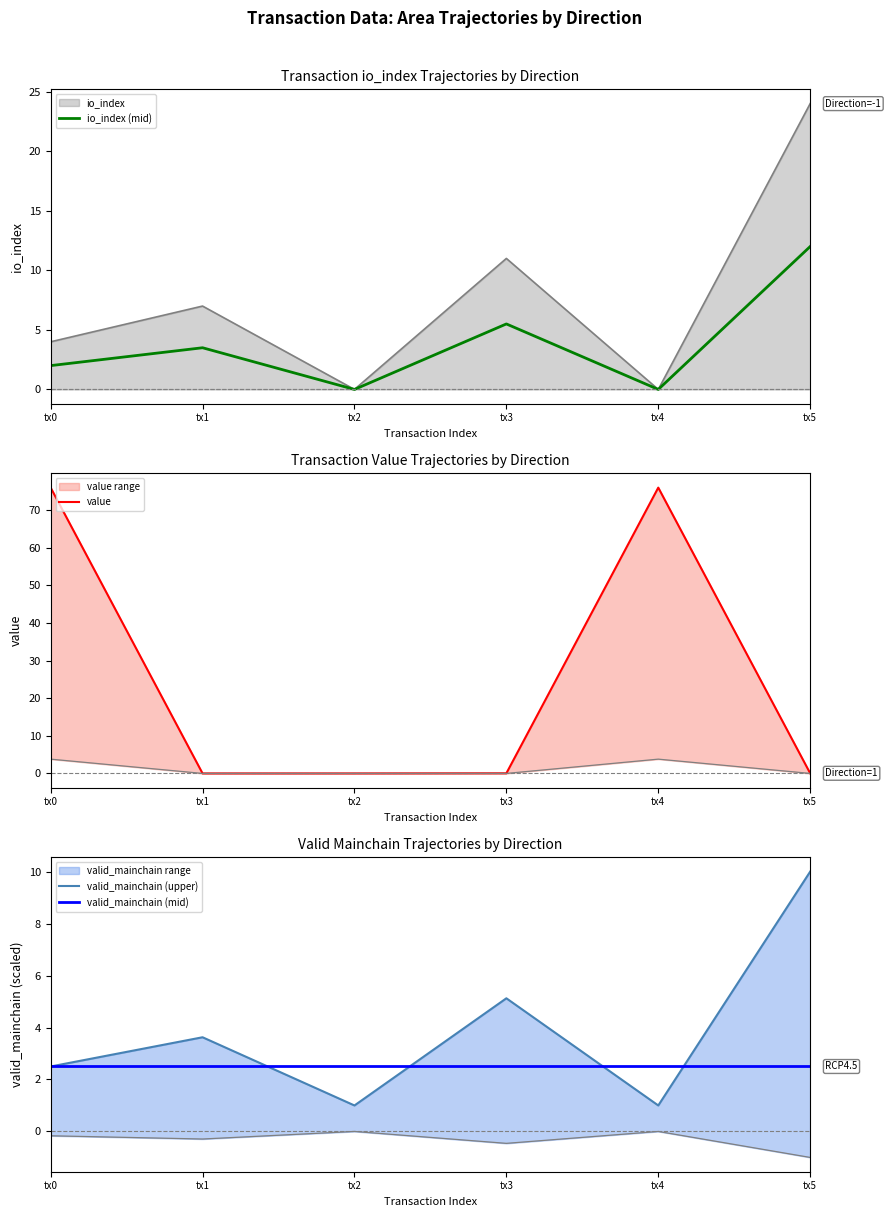

At how many categories does at least one series exceed 35?

2